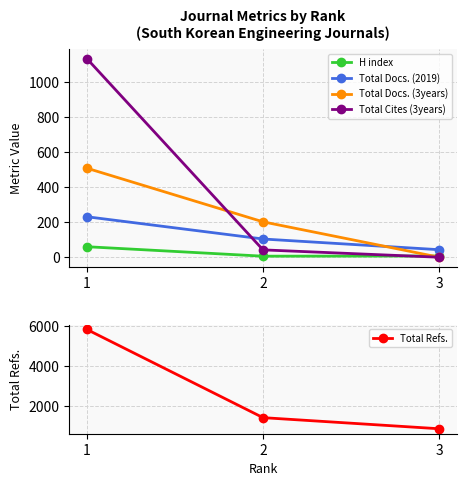

Is the value of Total Docs. (2019) at 1 greater than the value of H index at 1?

Yes